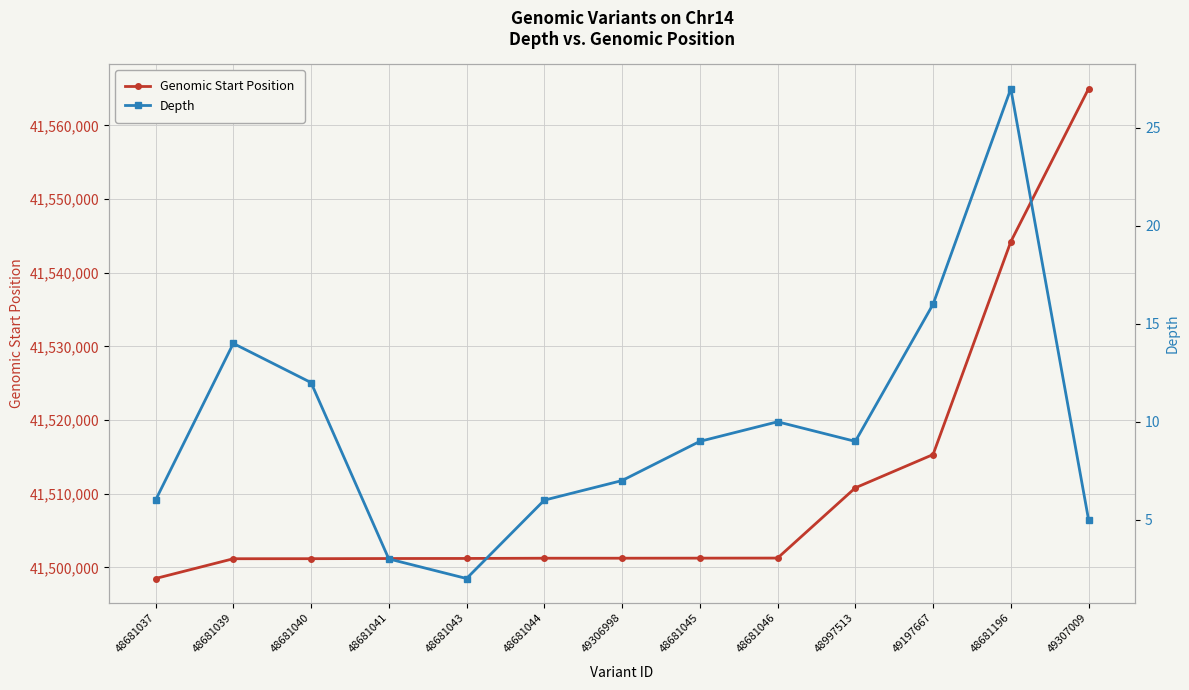

What are all the series names shown in the legend?

Genomic Start Position, Depth